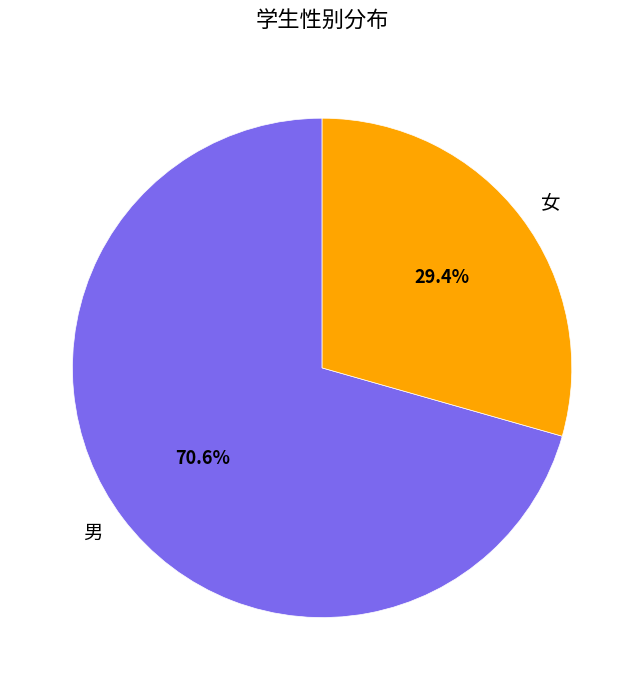

What is the largest slice in the pie chart?

男